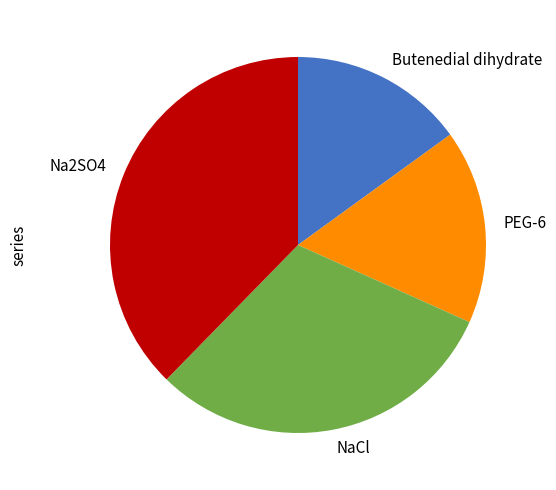

Is it true that Butenedial dihydrate is 15% of the pie?

True